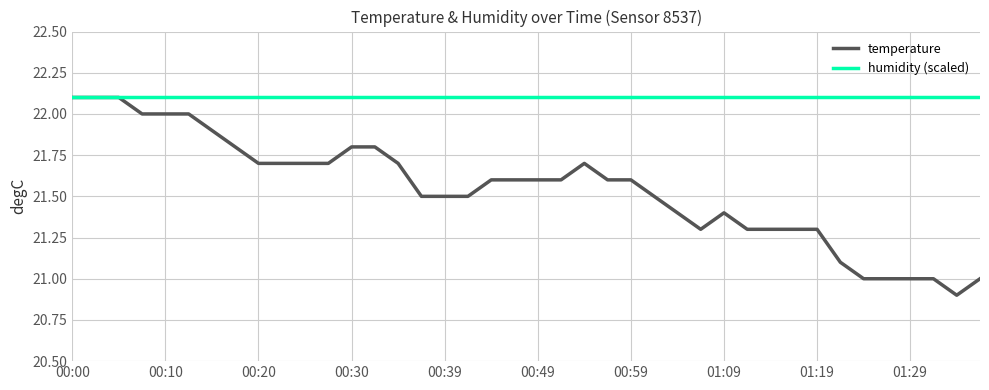

What is the minimum value shown in the chart?

20.9